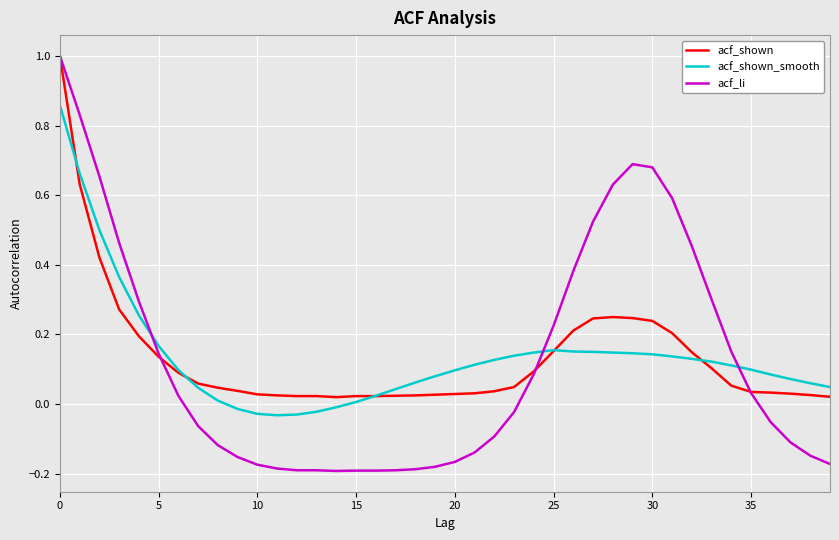

What is the highest value of the acf_li series?

1.0